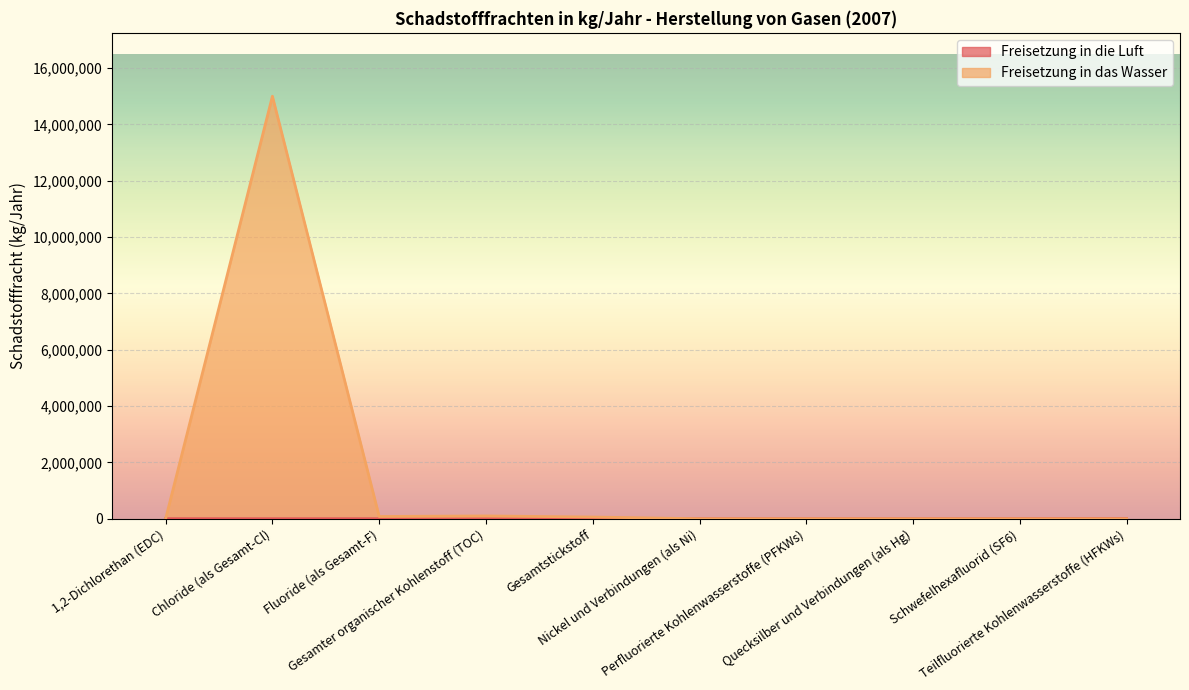

How many interior local valleys does the Freisetzung in die Luft series have?

1